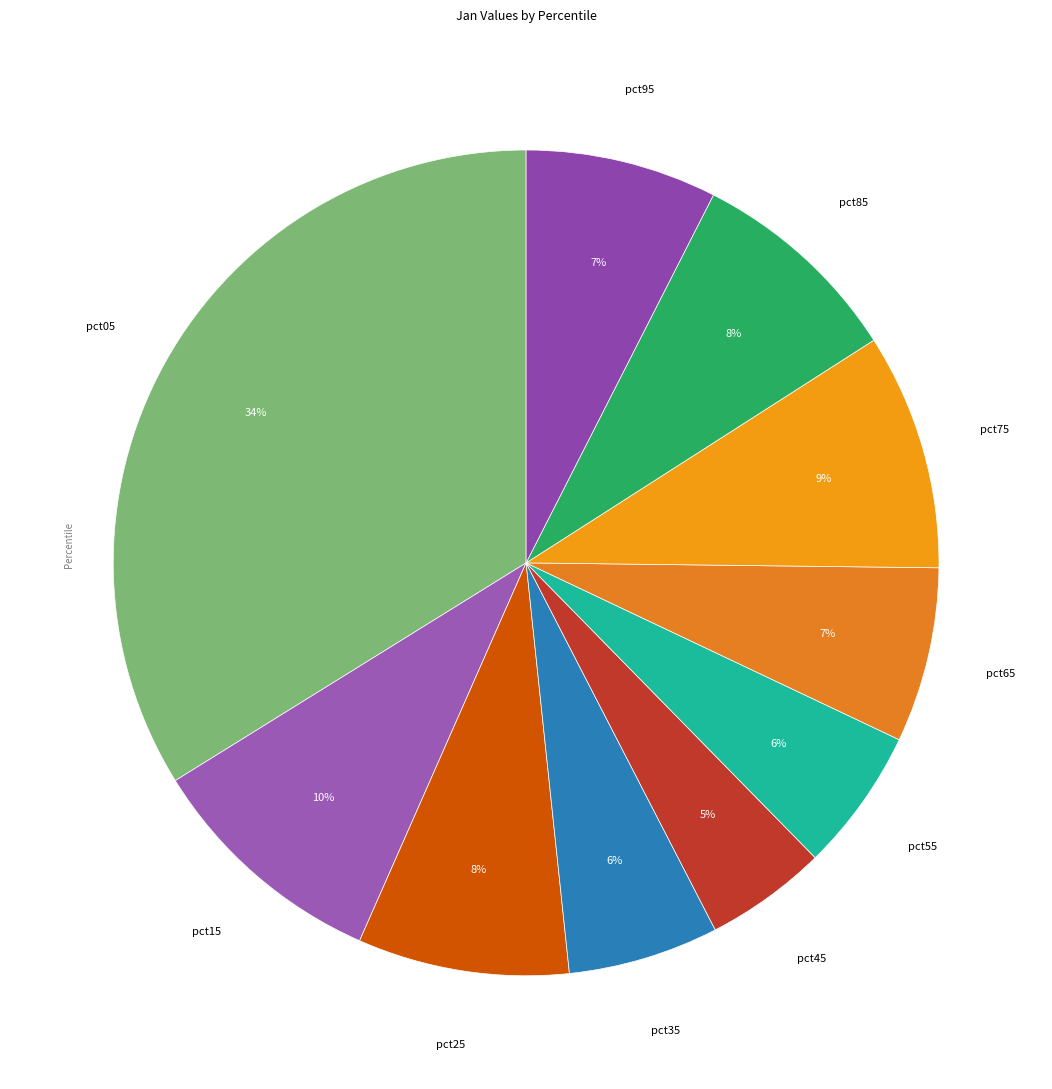

What is the largest slice in the pie chart?

pct05